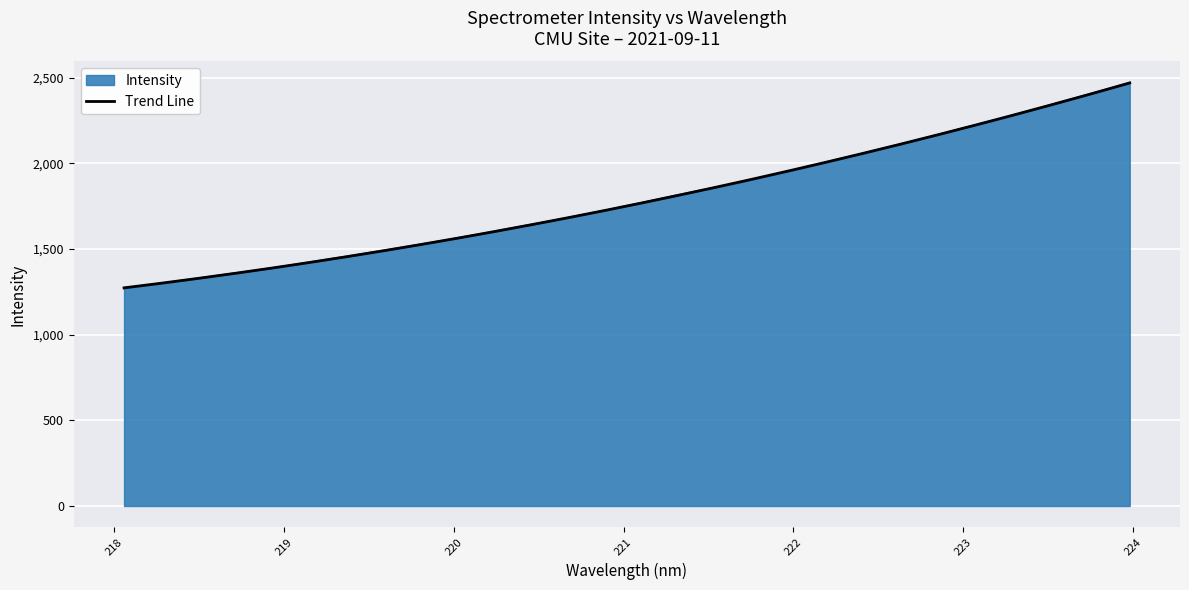

Reading left to right, extract all data points from this chart.

218.0596=1271.9	218.2508=1295.5	218.442=1320.8	218.6332=1347.5	218.8244=1373.3	219.0156=1400.5	219.2067=1430.6	219.3979=1460.3	219.589=1491.1	219.7801=1522.5	219.9712=1554.6	220.1623=1587.9	220.3533=1623.4	220.5444=1658.2	220.7354=1694.1	220.9264=1731.8	221.1174=1771.6	221.3083=1812.3	221.4993=1850.9	221.6902=1889.4	221.8812=1933.5	222.0721=1976.3	222.263=2021.9	222.4538=2067.7	222.6447=2114.4	222.8355=2162.2	223.0264=2211.5	223.2172=2260.2	223.408=2311.4	223.5987=2363.9	223.7895=2415.9	223.9802=2470.9